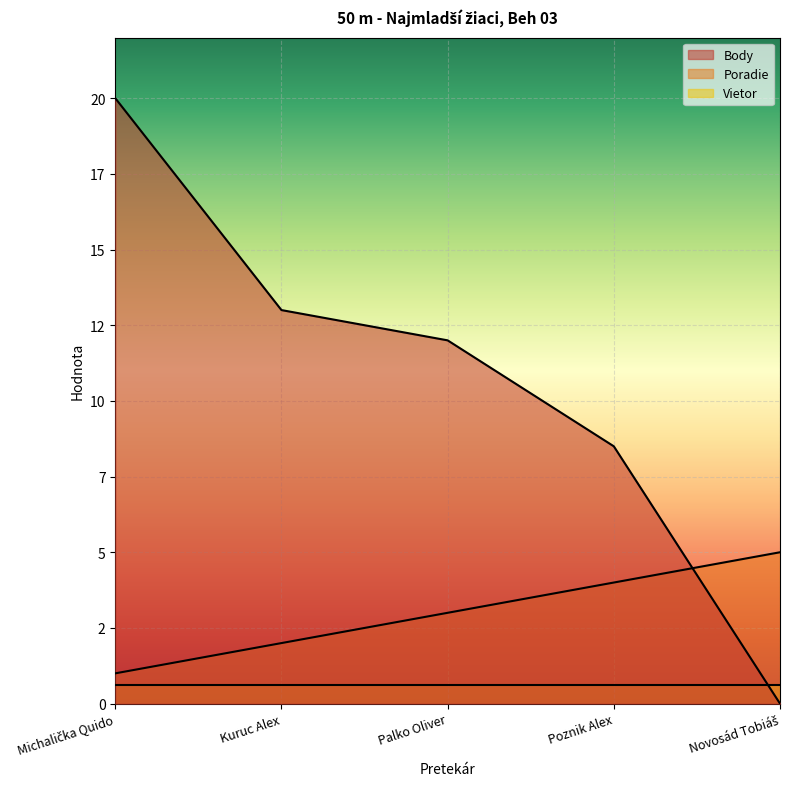

Is the value of Poradie at Kuruc Alex greater than the value of Body at Novosád Tobiáš?

Yes